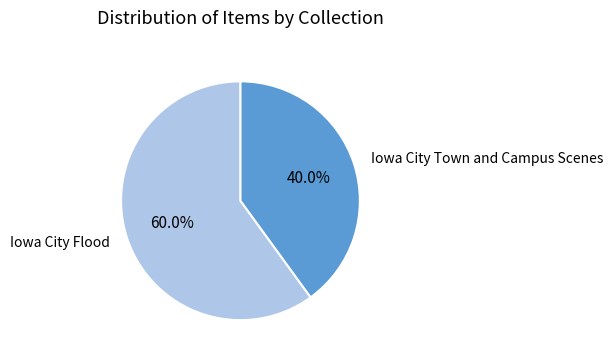

How many slices are in this pie chart?

2